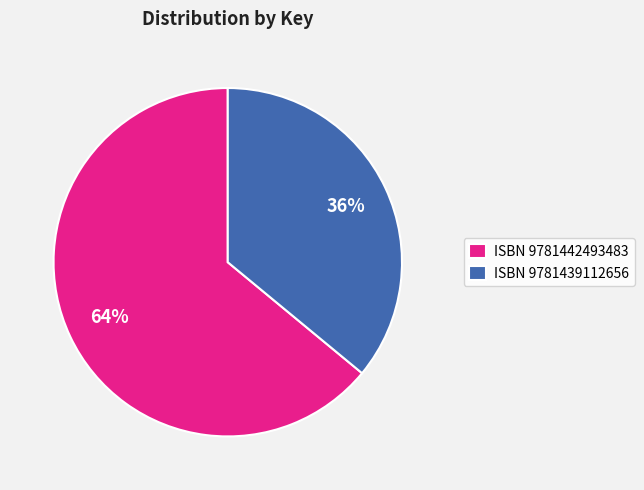

Which category has the biggest portion of the pie?

ISBN 9781442493483